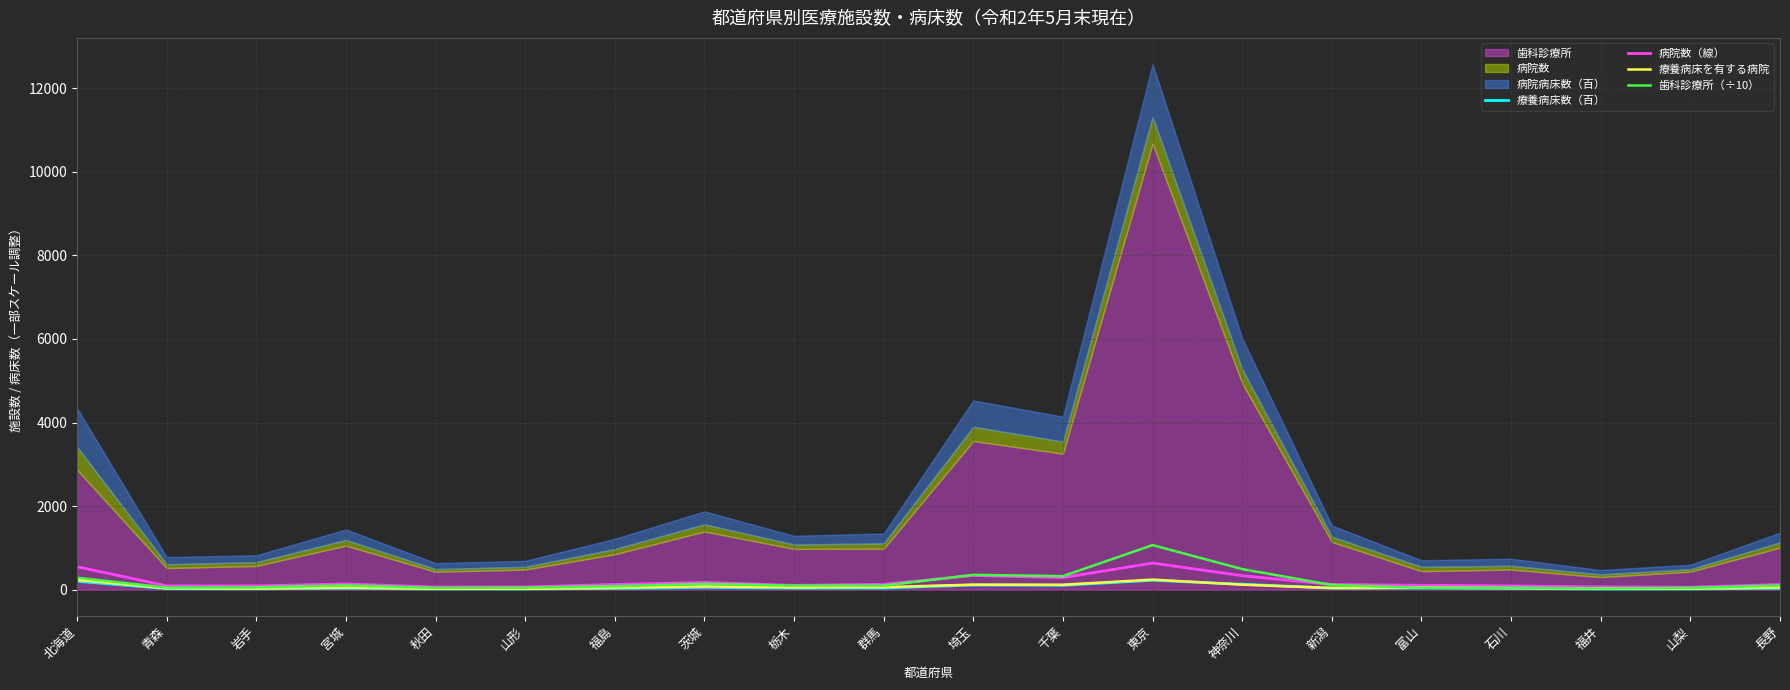

True or false: 療養病床数（百） and 歯科診療所（÷10） cross at least once.

False